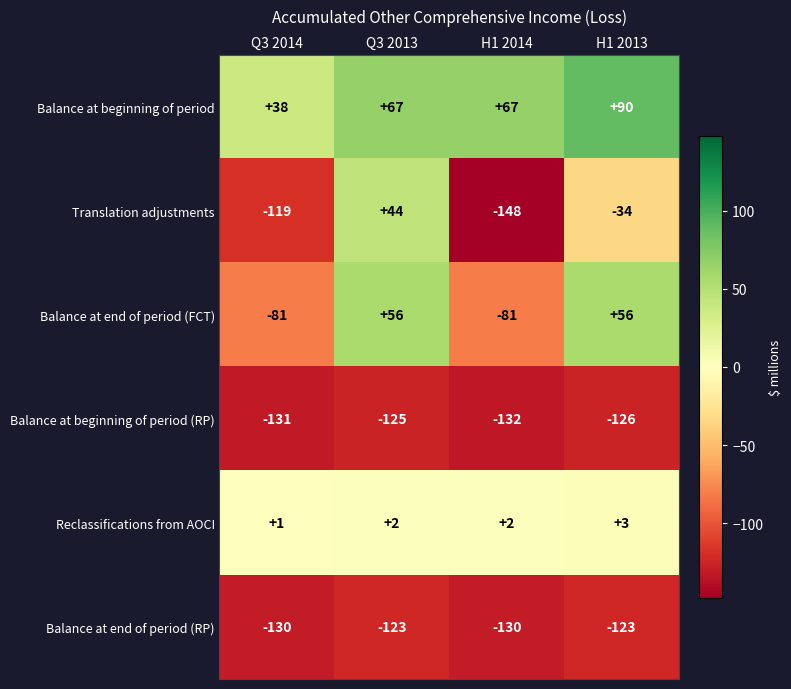

Which series changed the most between H1 2014 and H1 2013?

Balance at end of period (FCT)